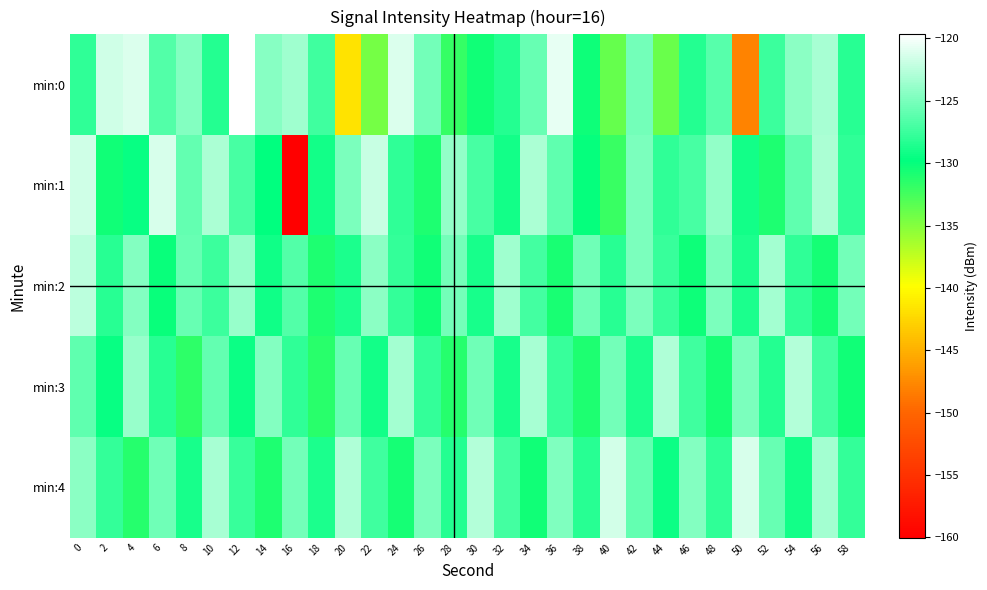

Reading left to right, transcribe all the data shown in this chart.

min:0: 0=-127.9	2=-121.6	4=-121.2	6=-126.5	8=-124.6	10=-128.4	12=-119.7	14=-124.4	16=-123.5	18=-127.3	20=-141.6	22=-134.4	24=-121.2	26=-125.2	28=-131.9	30=-130.5	32=-128.4	34=-125.8	36=-120.7	38=-130.4	40=-133.7	42=-125.2	44=-133.9	46=-128.4	48=-126.3	50=-147.9	52=-127.5	54=-124.3	56=-123.2	58=-128.3
min:1: 0=-121.6	2=-130.4	4=-129.4	6=-121.4	8=-125.9	10=-123.0	12=-127.0	14=-129.8	16=-160.0	18=-129.0	20=-125.0	22=-122.0	24=-128.0	26=-131.0	28=-124.0	30=-127.0	32=-129.0	34=-123.0	36=-126.0	38=-130.0	40=-132.0	42=-125.0	44=-128.0	46=-127.0	48=-124.0	50=-129.0	52=-131.0	54=-126.0	56=-123.0	58=-128.0
min:2: 0=-122.5	2=-128.3	4=-124.7	6=-130.1	8=-125.8	10=-127.4	12=-123.9	14=-129.2	16=-126.5	18=-131.0	20=-128.7	22=-124.3	24=-127.8	26=-130.5	28=-125.2	30=-128.9	32=-123.6	34=-127.1	36=-130.8	38=-125.5	40=-128.2	42=-124.9	44=-127.6	46=-130.3	48=-125.0	50=-128.7	52=-123.4	54=-127.9	56=-130.6	58=-125.3
min:3: 0=-126.0	2=-129.5	4=-123.8	6=-128.2	8=-131.5	10=-125.9	12=-129.3	14=-124.6	16=-128.0	18=-131.4	20=-125.7	22=-129.1	24=-123.4	26=-127.8	28=-131.2	30=-125.5	32=-128.9	34=-123.2	36=-127.6	38=-131.0	40=-125.3	42=-128.7	44=-122.9	46=-127.3	48=-130.7	50=-125.0	52=-128.4	54=-122.7	56=-127.1	58=-130.5
min:4: 0=-124.3	2=-127.8	4=-131.2	6=-125.5	8=-128.9	10=-123.2	12=-127.6	14=-131.0	16=-125.3	18=-128.7	20=-122.9	22=-127.3	24=-130.7	26=-125.0	28=-128.4	30=-122.7	32=-127.1	34=-130.5	36=-124.8	38=-128.2	40=-121.5	42=-125.9	44=-129.3	46=-124.6	48=-128.0	50=-121.3	52=-125.7	54=-129.1	56=-123.4	58=-127.8